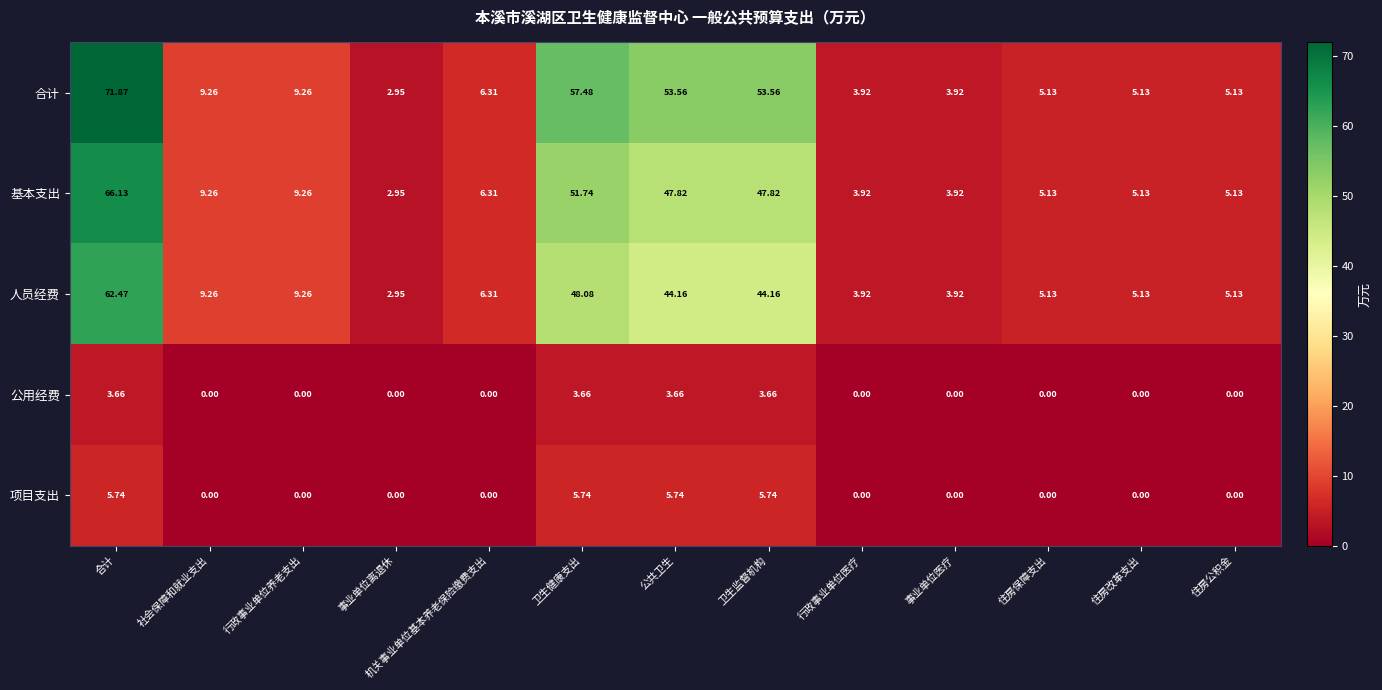

At how many categories does at least one series exceed 71?

1